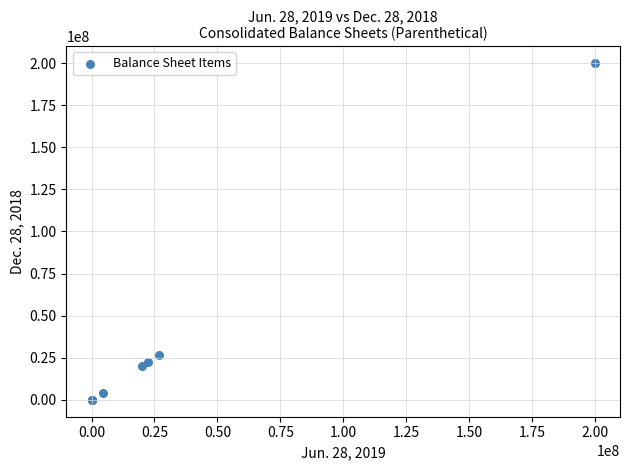

What Y value in the scatter plot is closest to 100000000?

26574037.0